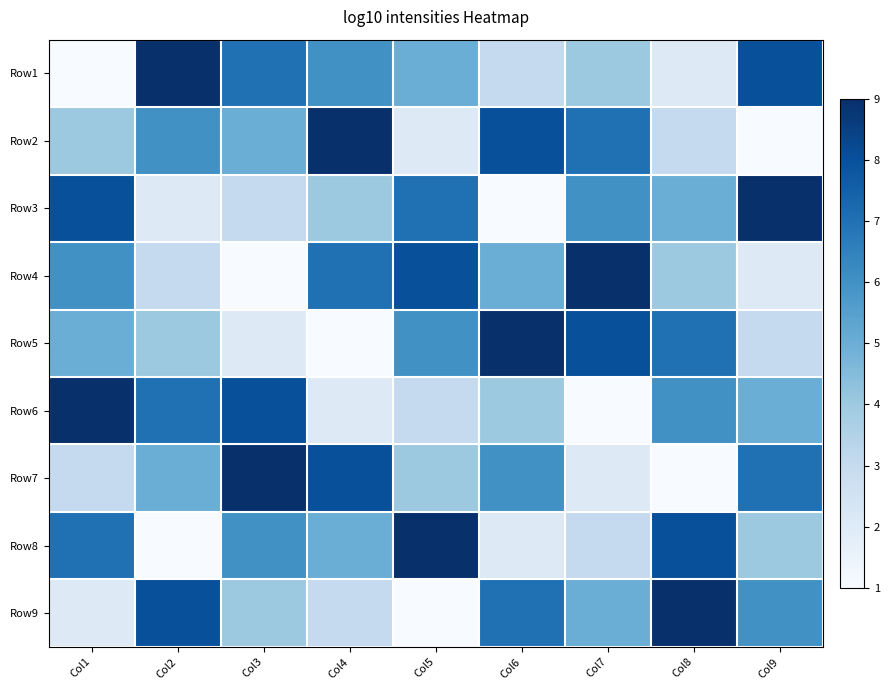

Count the number of data series in this chart.

9